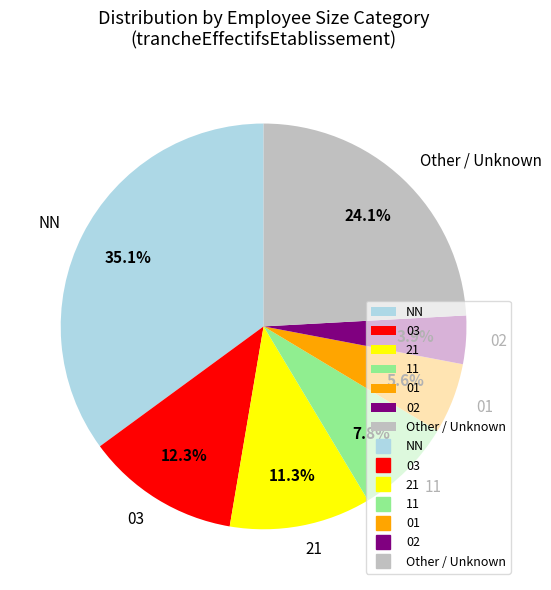

Rank the categories by value from highest to lowest.

NN, Other / Unknown, 03, 21, 11, 01, 02